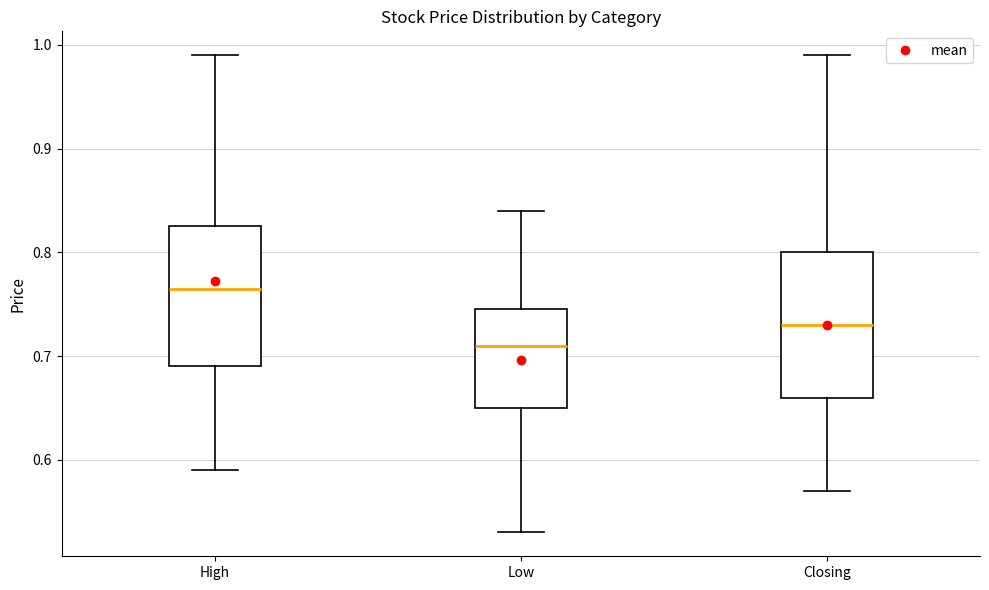

Reading left to right, read every box against the y-axis: the position of its median line, the range the box covers, and the ends of its whiskers. The values are not printed on the chart, so give them approximately, as read against the axis.

High: median 0.77, box 0.69 to 0.83, whiskers 0.59 to 0.99
Low: median 0.71, box 0.65 to 0.75, whiskers 0.53 to 0.84
Closing: median 0.73, box 0.66 to 0.80, whiskers 0.57 to 0.99